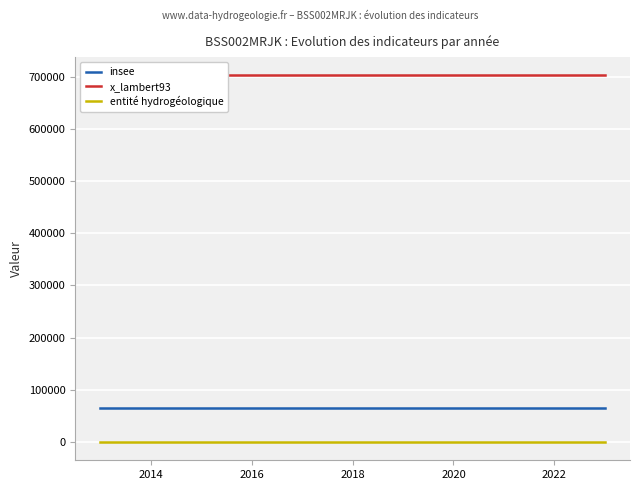

Reading left to right, list all the values displayed in this chart.

insee: 66037	66037	66037	66037	66037	66037	66037	66037	66037	66037	66037
x_lambert93: 702521	702521	702521	702521	702521	702521	702521	702521	702521	702521	702521
entité hydrogéologique: 225	225	225	225	225	225	225	225	225	225	225